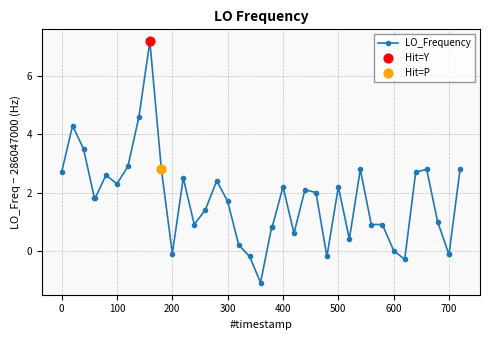

What is the greatest value displayed?

7.2